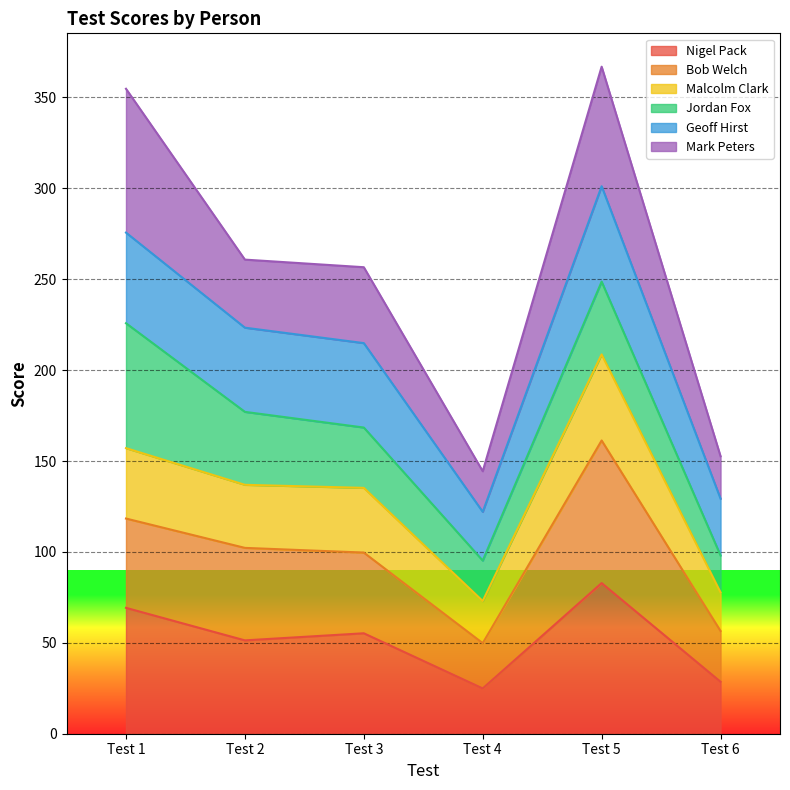

What is the total value across all series at Test 6?

152.6